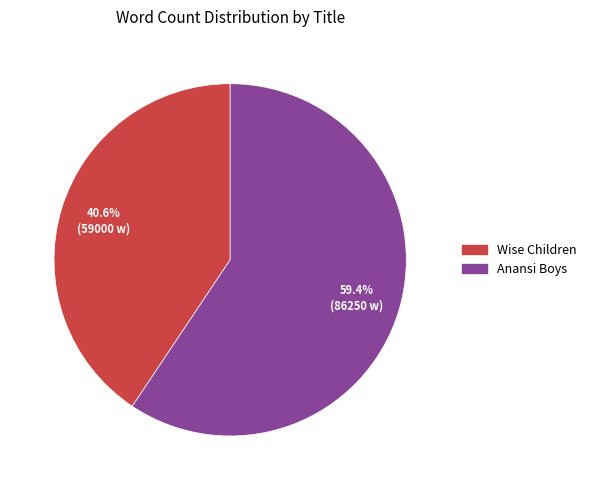

Does Anansi Boys represent more than half of the total?

Yes